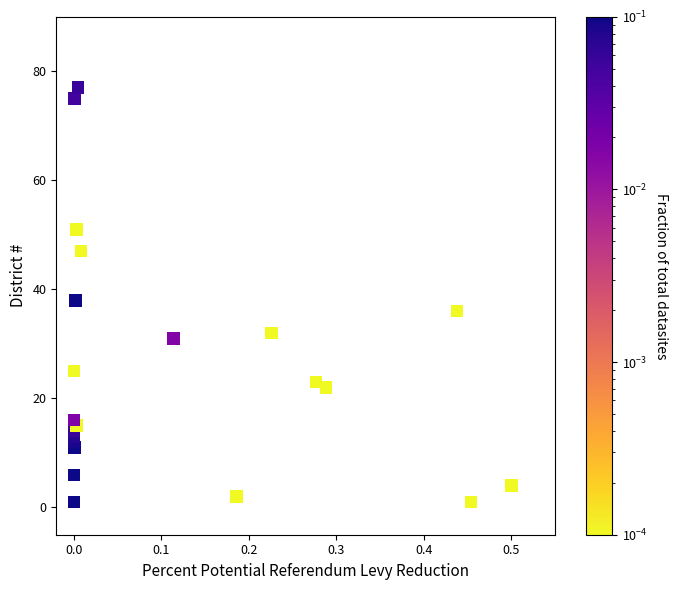

What is the range of Y values (max minus min)?

76